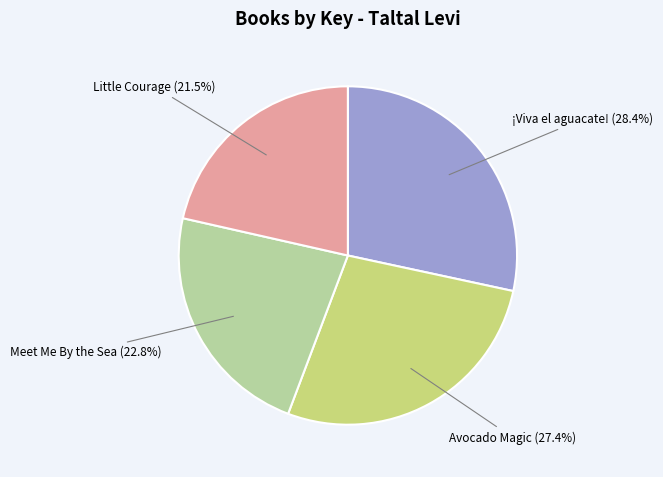

Rank the categories by value from highest to lowest.

¡Viva el aguacate!, Avocado Magic, Meet Me By the Sea, Little Courage